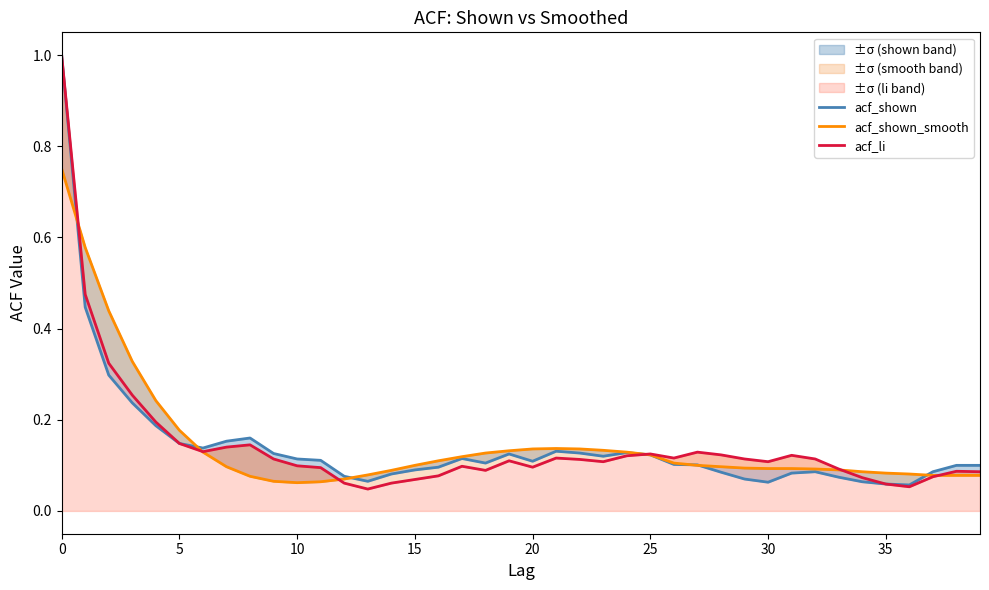

How many lines are shown in the chart?

3